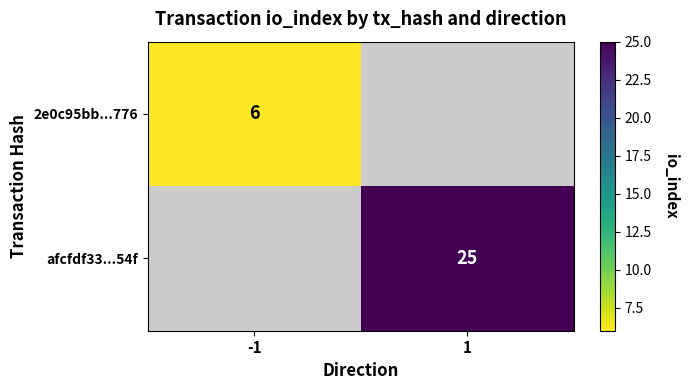

At how many categories does at least one series exceed 17?

1